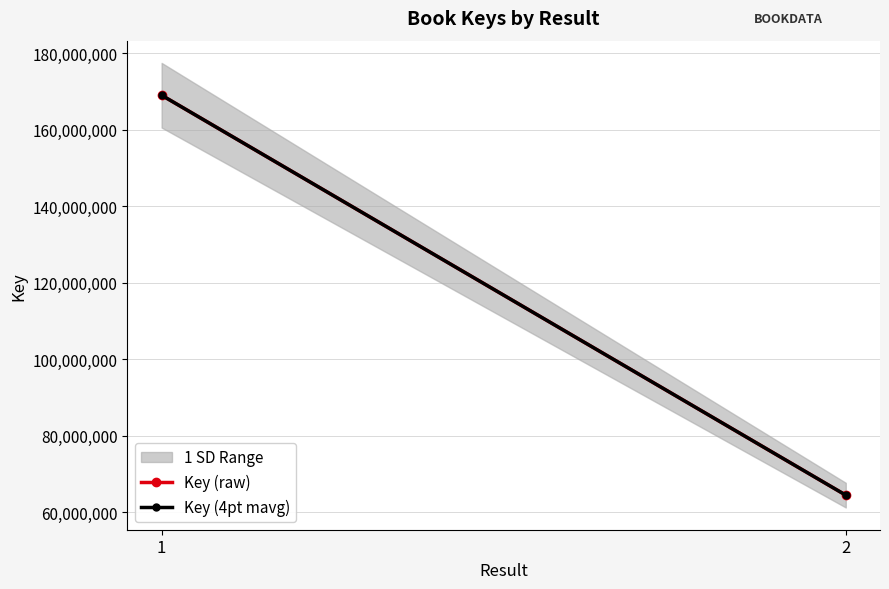

What is the value of the Key (4pt mavg) point at the 1st from the left?

168960480